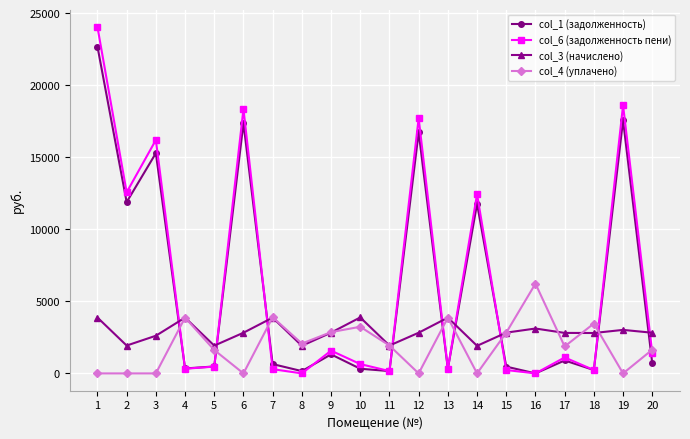

At which category does col_1 (задолженность) reach its first local valley?

2